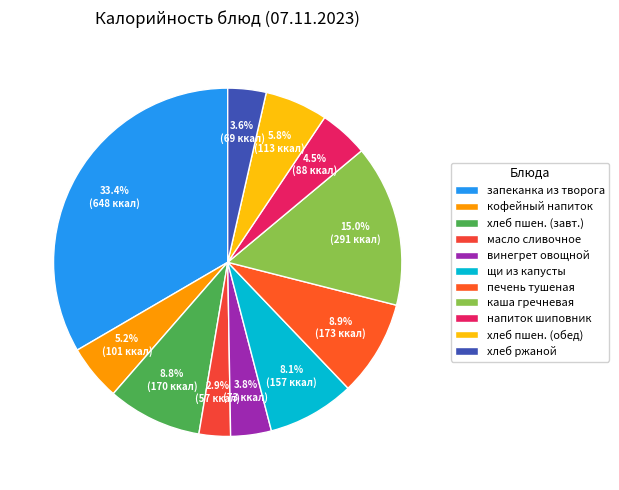

How many slices are in this pie chart?

11